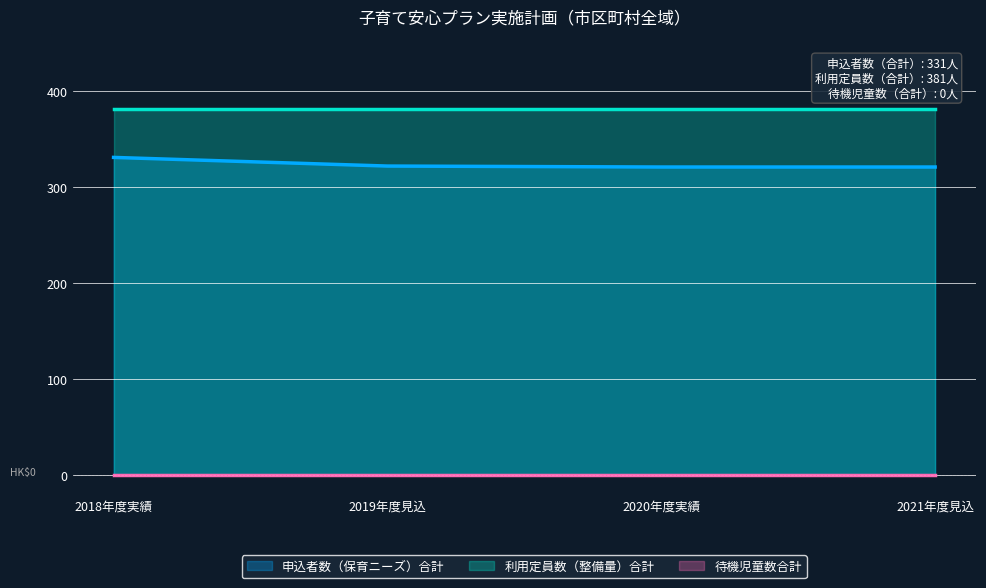

The value of 利用定員数（整備量）合計 at 43191 is 80. True or false?

False